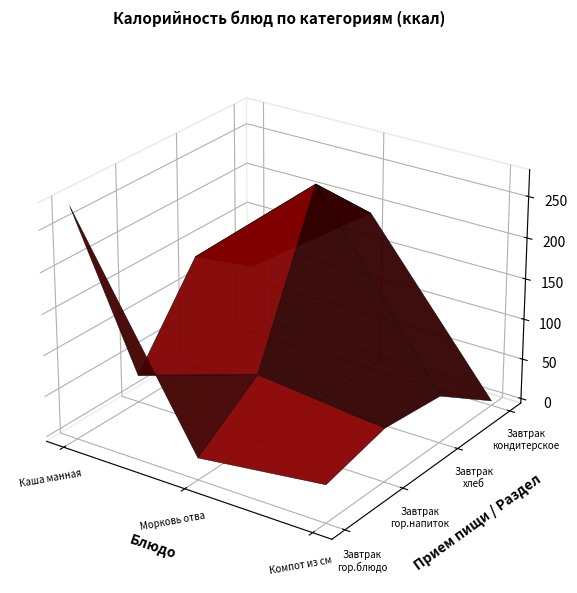

At which category is the sum across all series the highest?

2